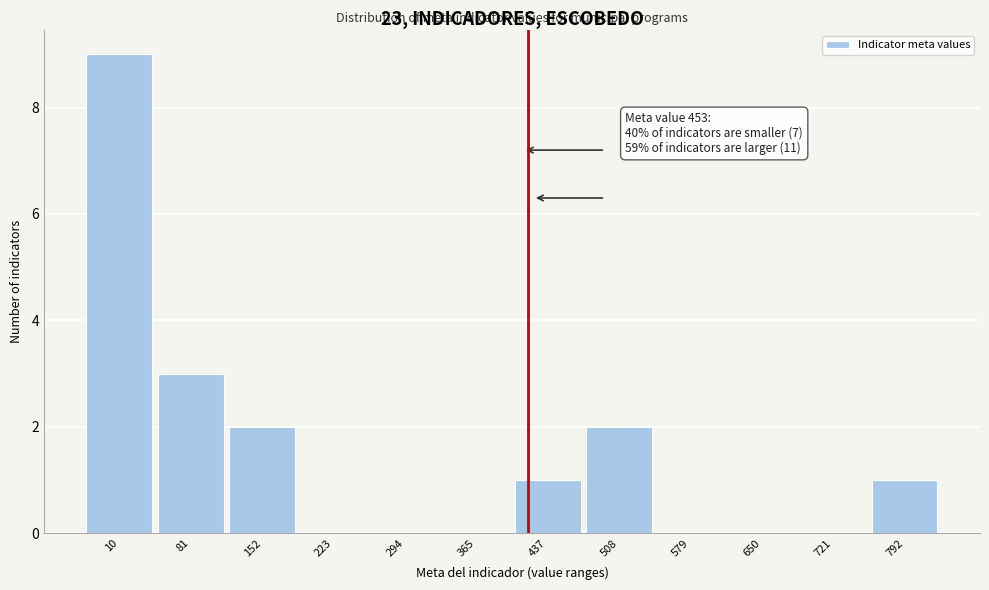

Reading left to right, transcribe all the data shown in this chart.

10=9	81=3	152=2	223=0	294=0	365=0	437=1	508=2	579=0	650=0	721=0	792=1